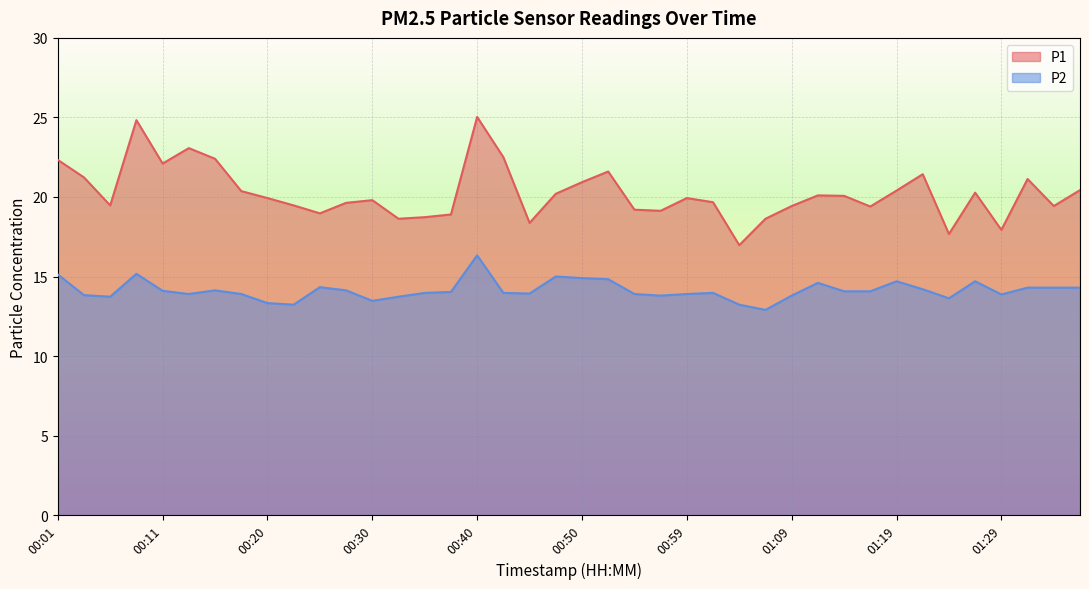

How many values in the P2 series exceed 14?

20